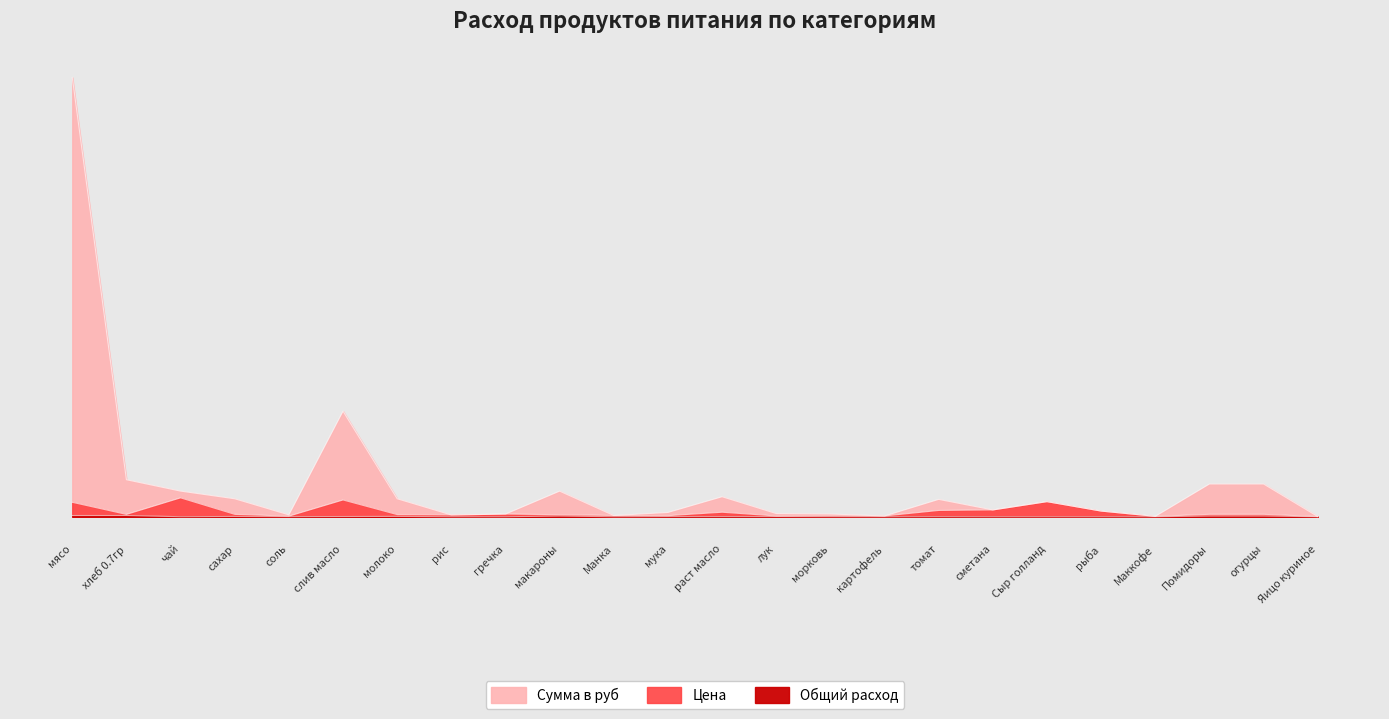

How many interior local peaks does the Цена series have?

6